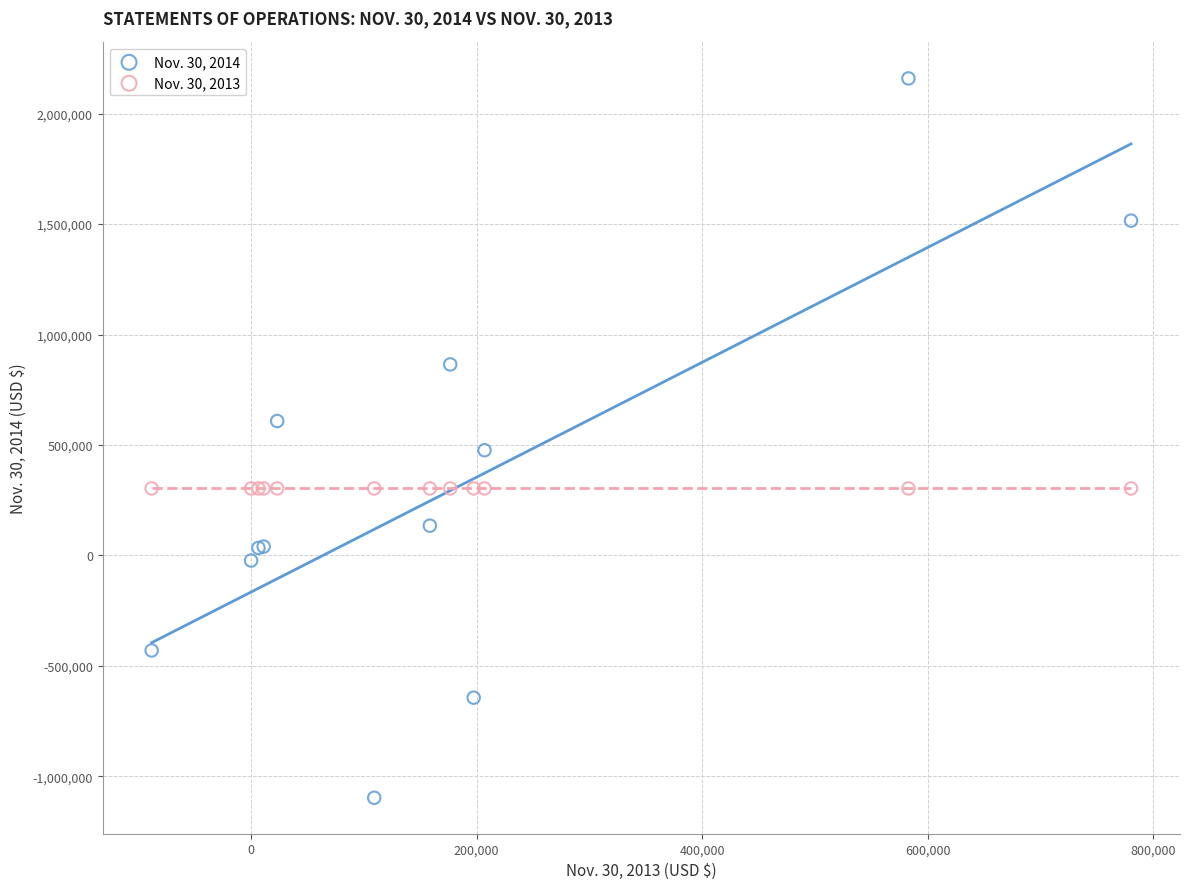

Which series reaches the minimum Y coordinate?

Nov. 30, 2014